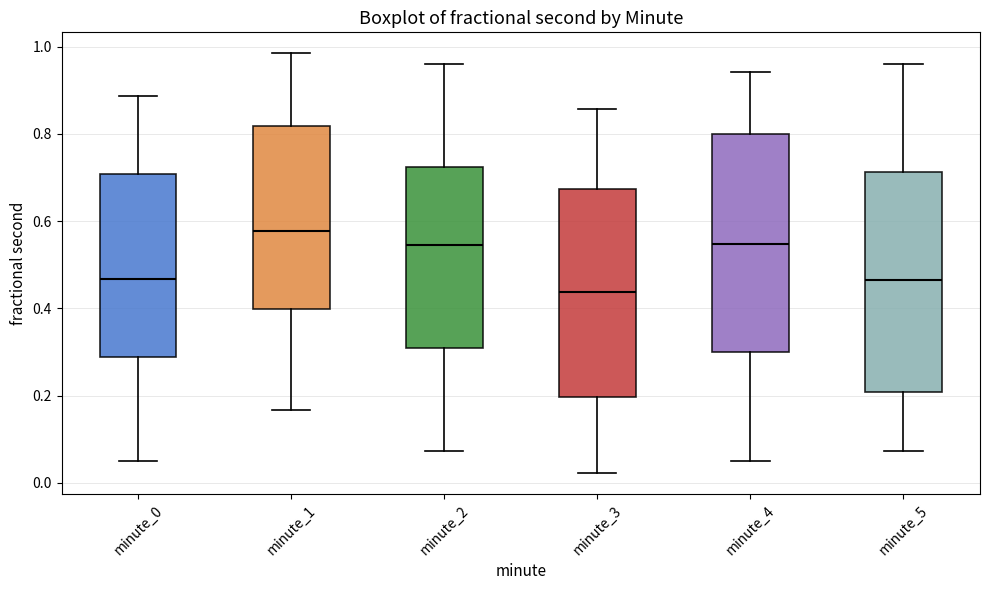

Reading left to right, read every box against the y-axis: the position of its median line, the range the box covers, and the ends of its whiskers. The values are not printed on the chart, so give them approximately, as read against the axis.

minute_0: median 0.46, box 0.28 to 0.70, whiskers 0.06 to 0.88
minute_1: median 0.58, box 0.40 to 0.82, whiskers 0.16 to 0.98
minute_2: median 0.54, box 0.30 to 0.72, whiskers 0.08 to 0.96
minute_3: median 0.44, box 0.20 to 0.68, whiskers 0.02 to 0.86
minute_4: median 0.54, box 0.30 to 0.80, whiskers 0.06 to 0.94
minute_5: median 0.46, box 0.20 to 0.72, whiskers 0.08 to 0.96